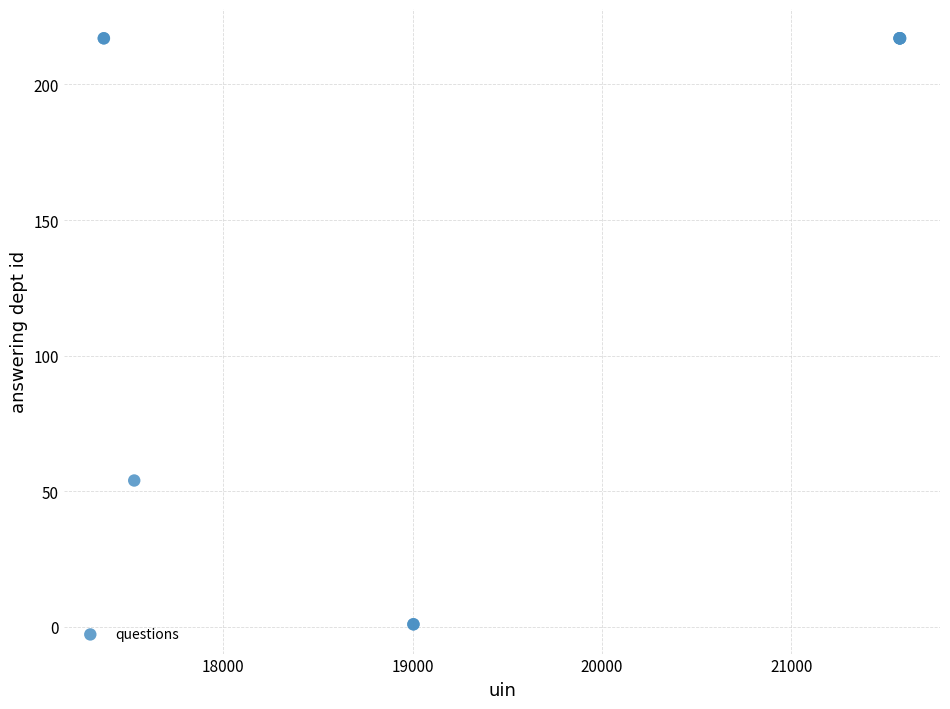

What Y value in the scatter plot is closest to 109?

54